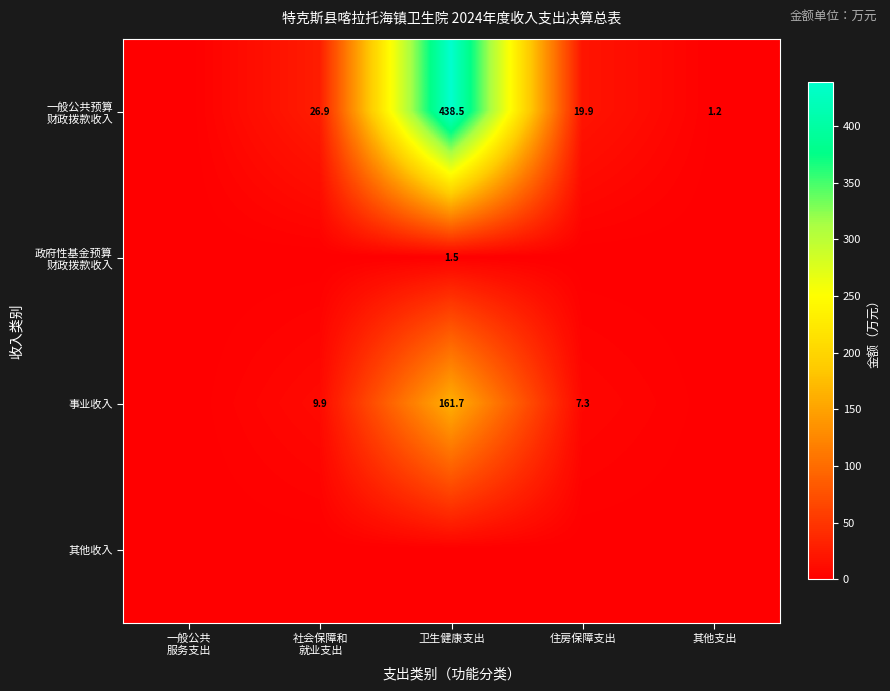

At 卫生健康支出, list the series in order from largest to smallest.

一般公共预算 财政拨款收入, 事业收入, 政府性基金预算 财政拨款收入, 其他收入